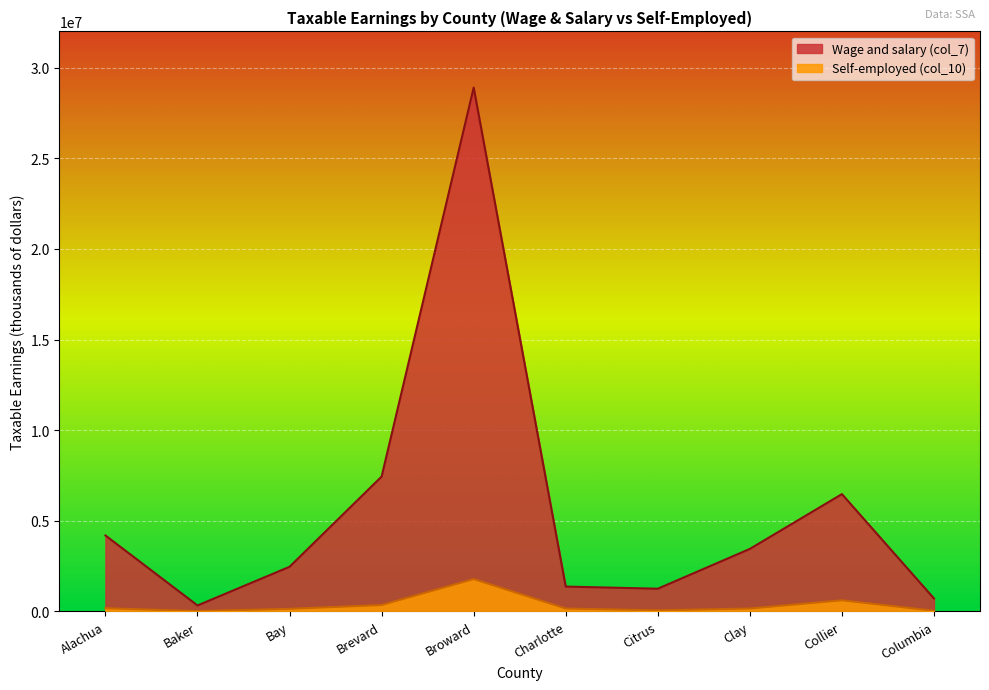

What position from the left is Baker?

2